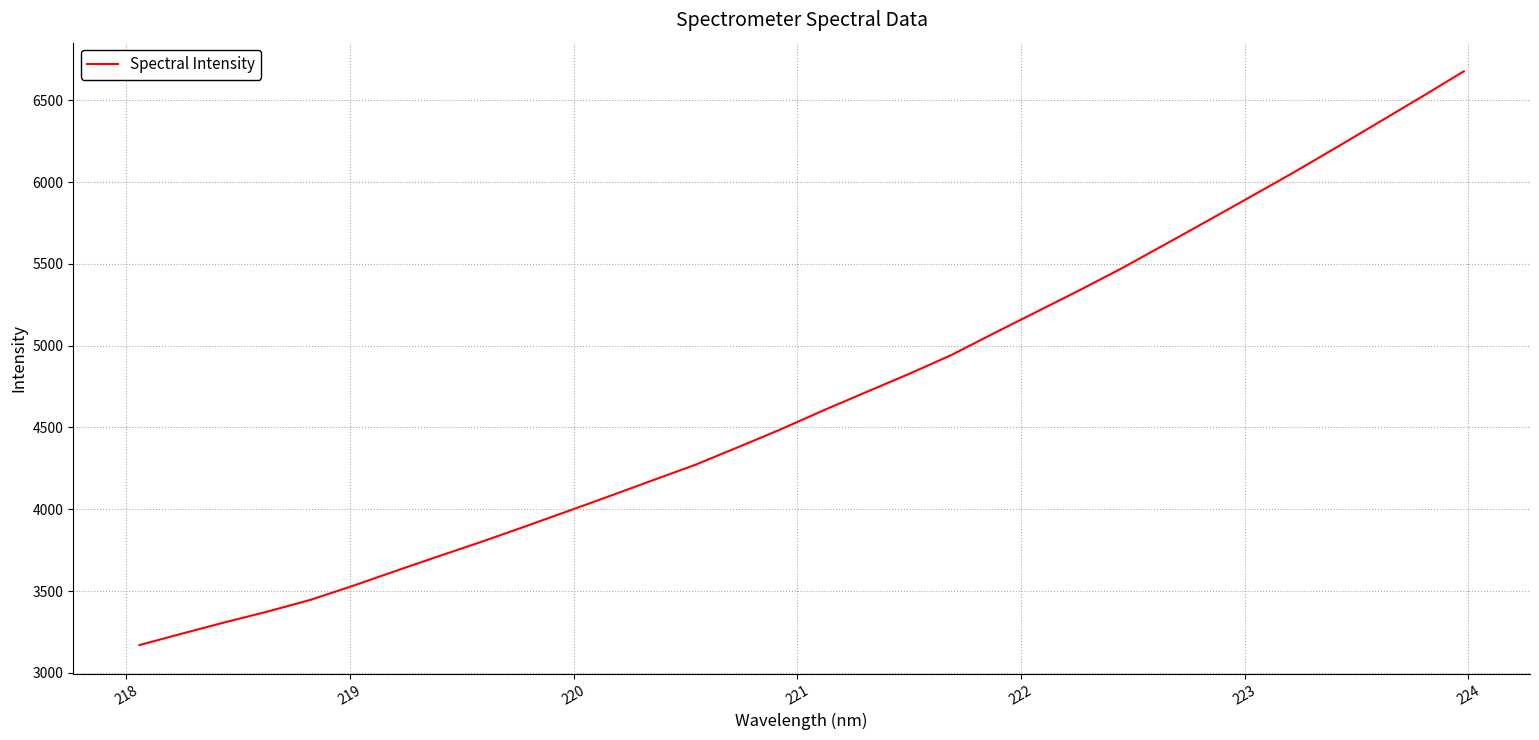

How many lines are shown in the chart?

1